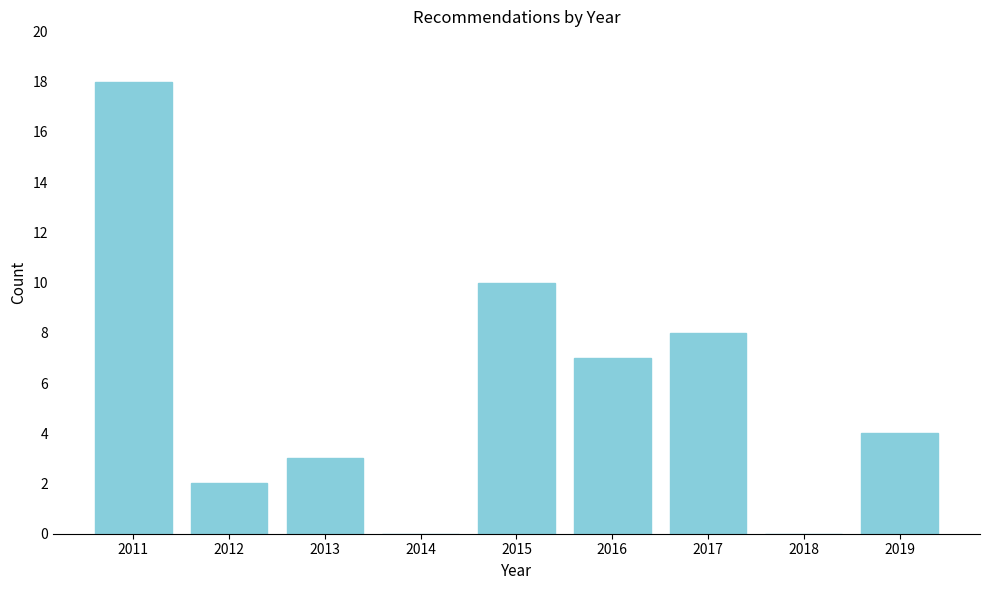

Reading left to right, list all the values displayed in this chart.

2011=18	2012=2	2013=3	2014=0	2015=10	2016=7	2017=8	2018=0	2019=4